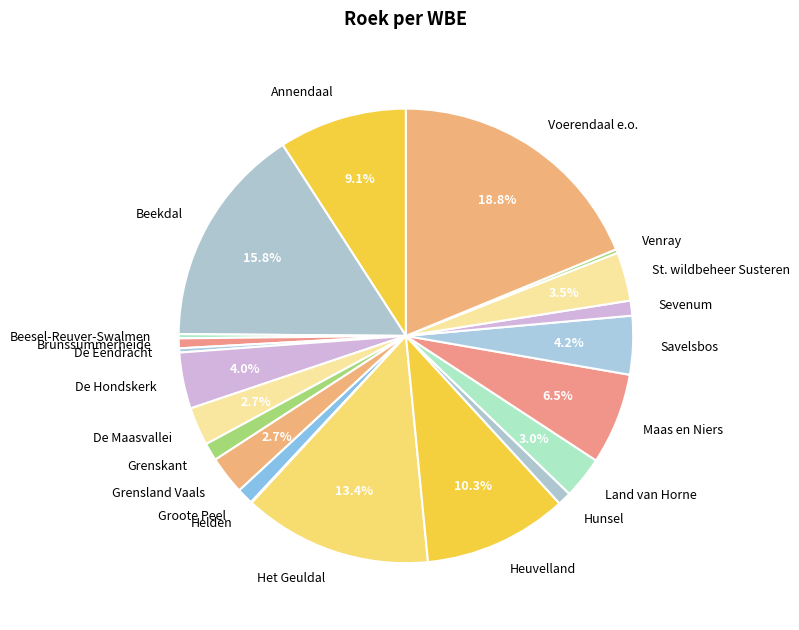

Which category has the biggest portion of the pie?

Voerendaal e.o.